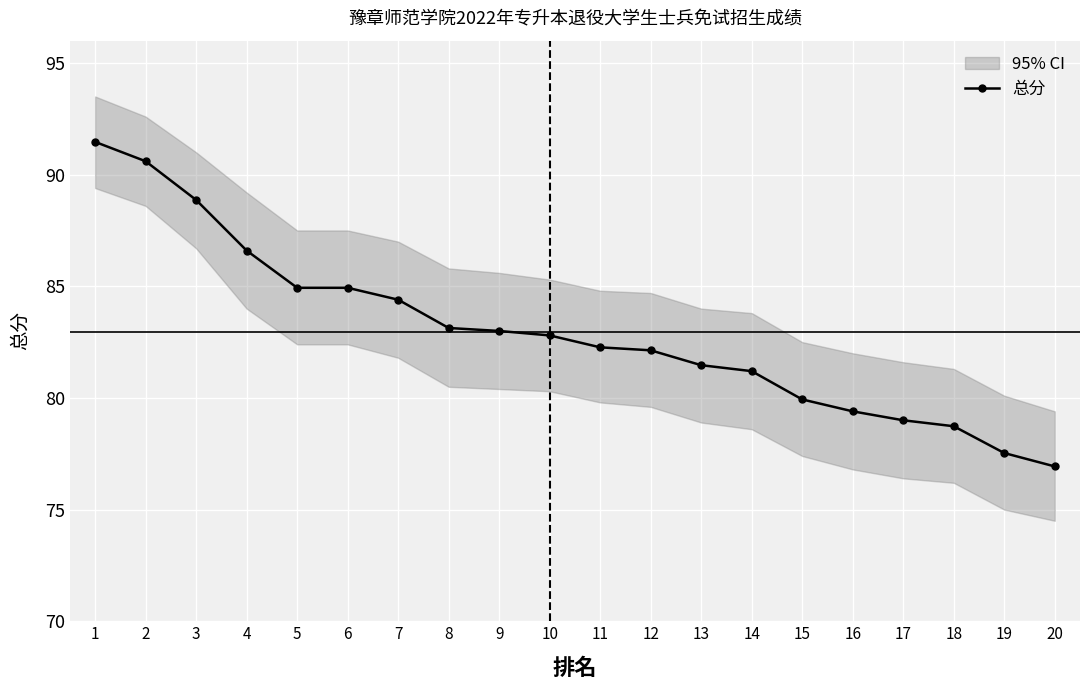

The chart shows a value of 51.5 at 13. True or false?

False